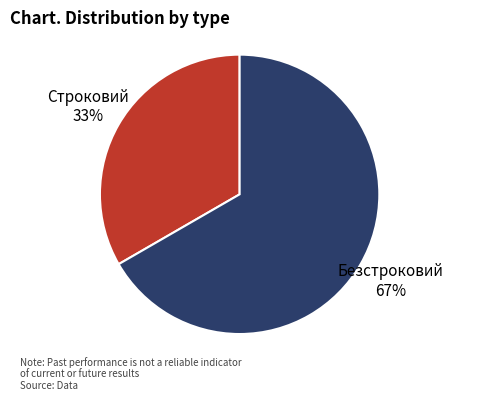

Does any single category account for the majority?

Yes